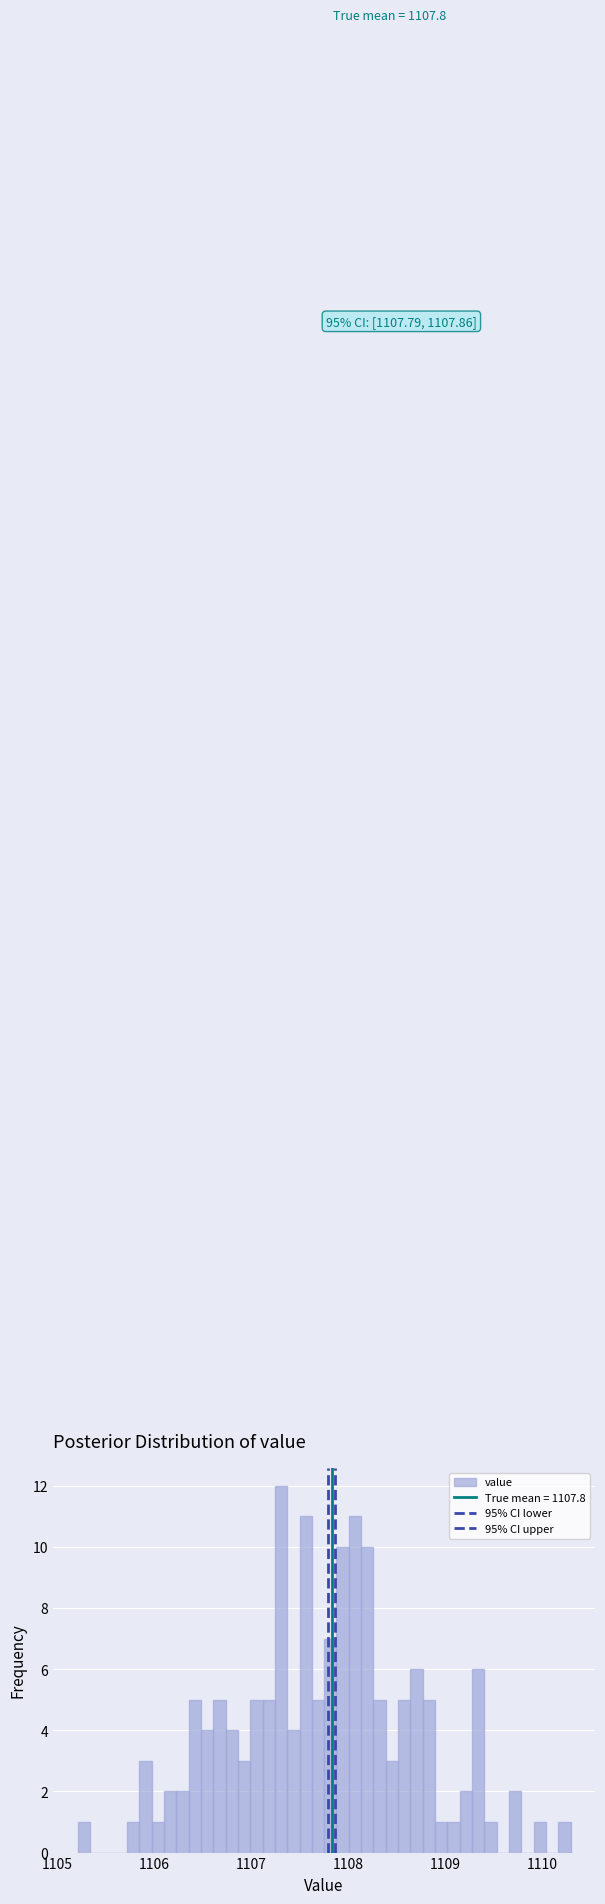

Around what value on the x-axis is the tallest bar? Give the approximate position of its centre, as read against the axis.

1107.3